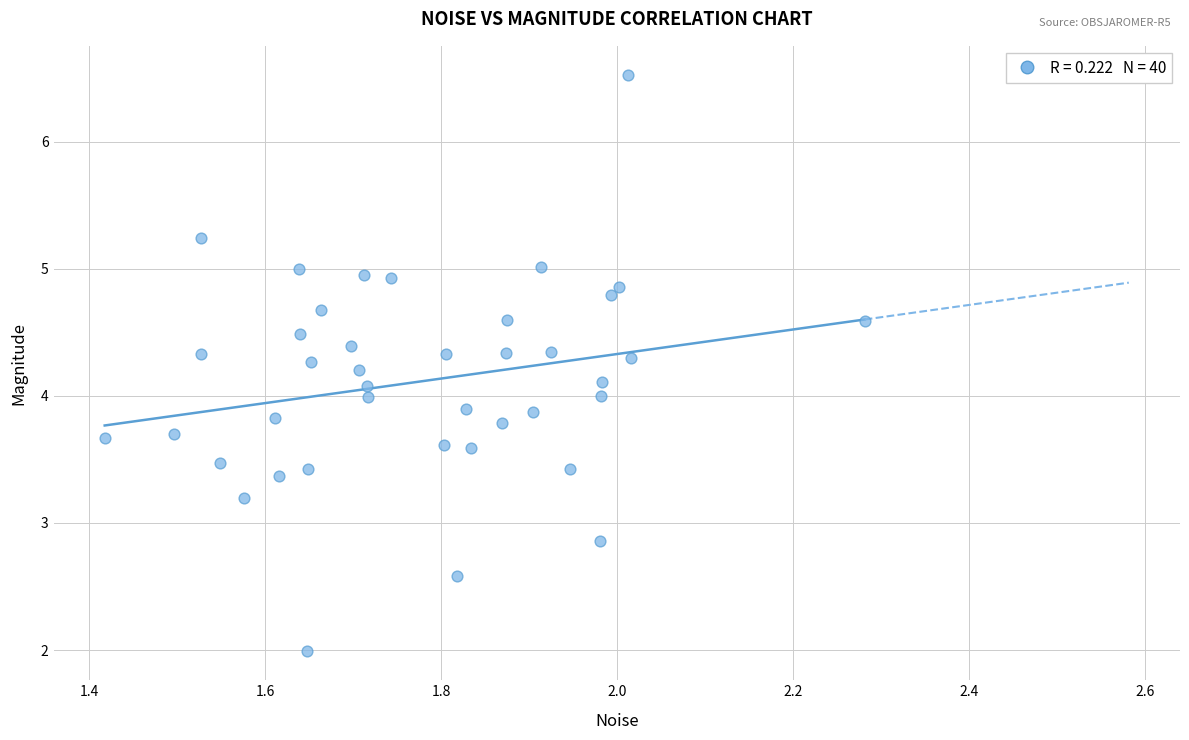

What is the range of Y values (max minus min)?

4.5